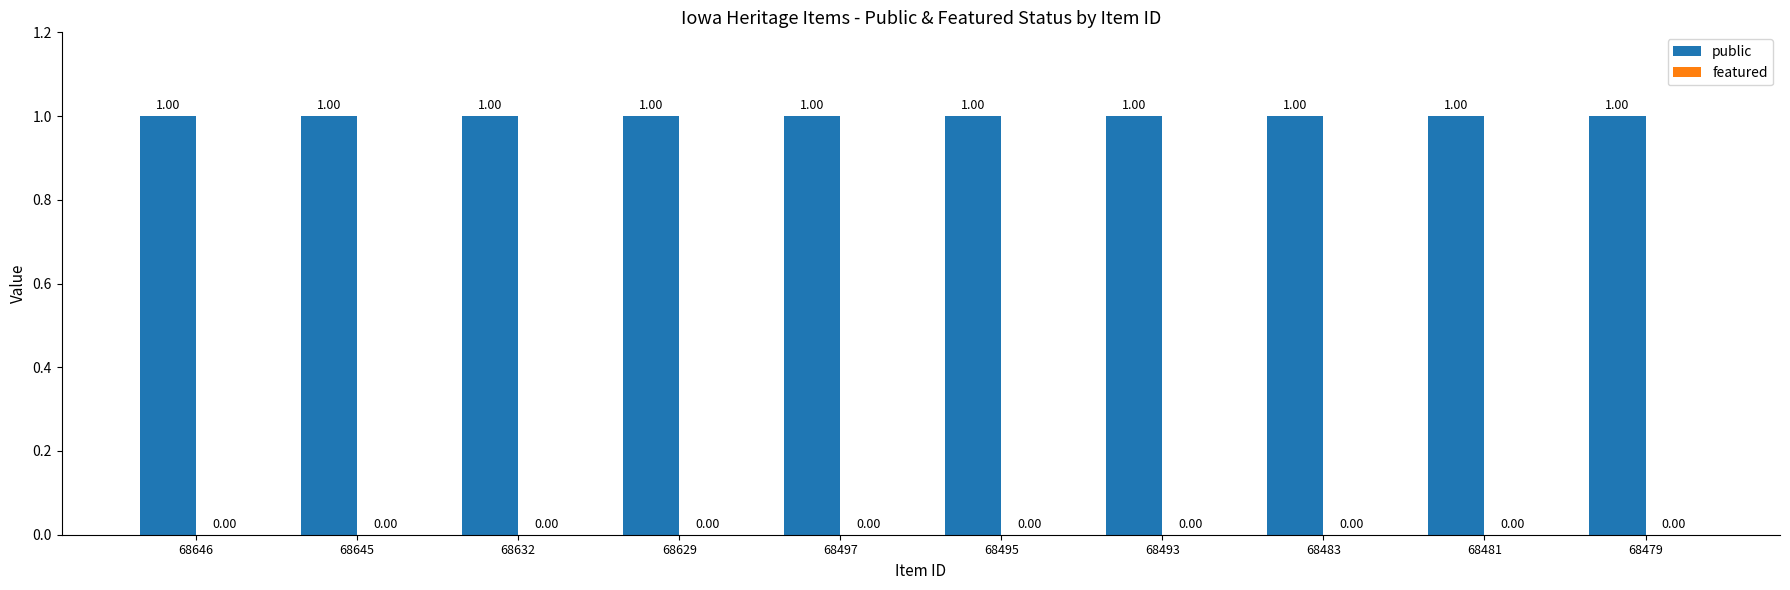

What is the total value across all series at 68646?

1